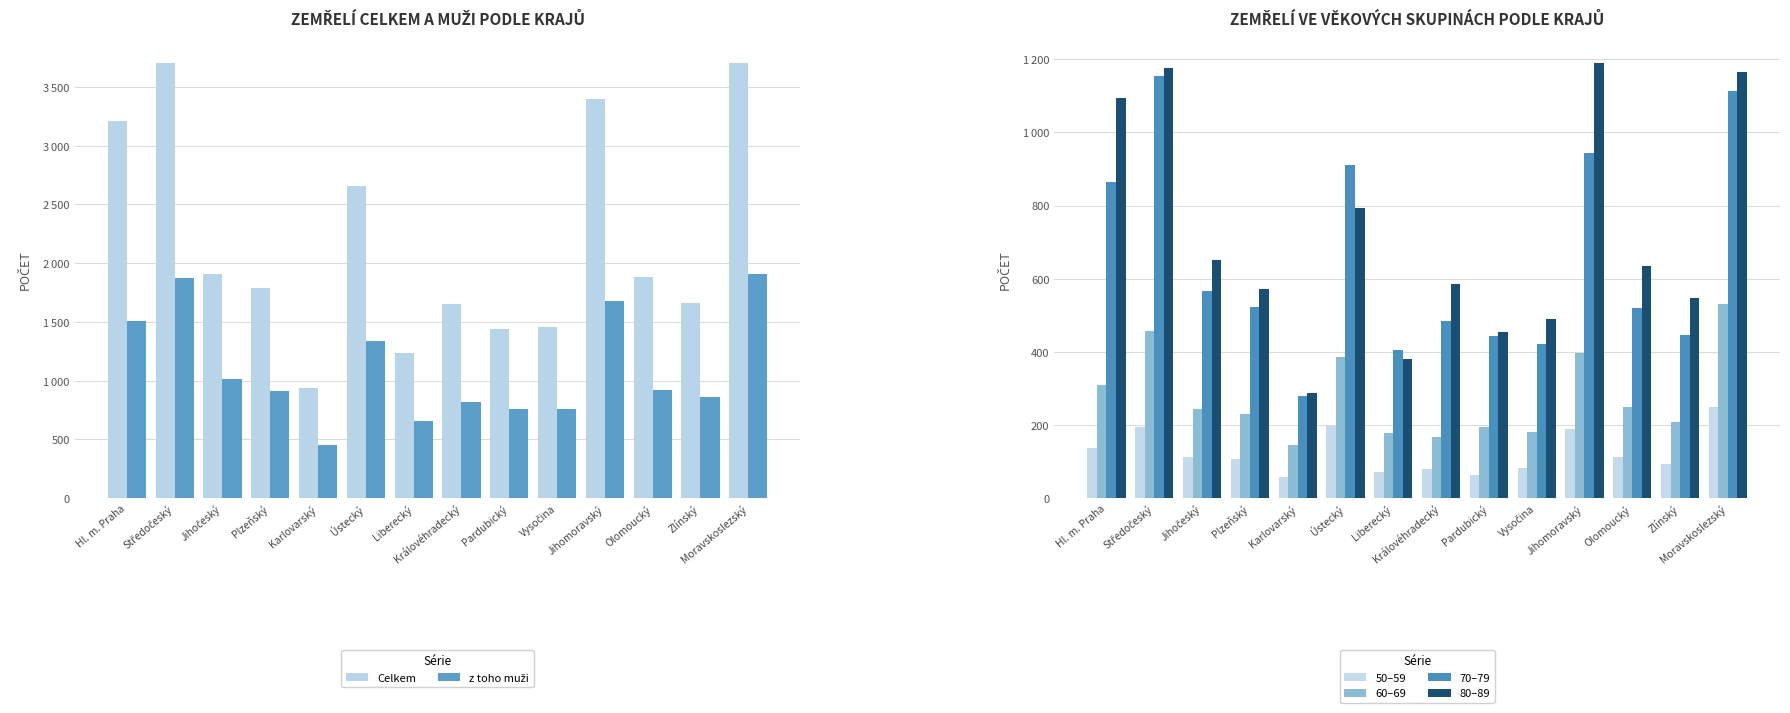

What is the sum of all z toho muži values?

15459